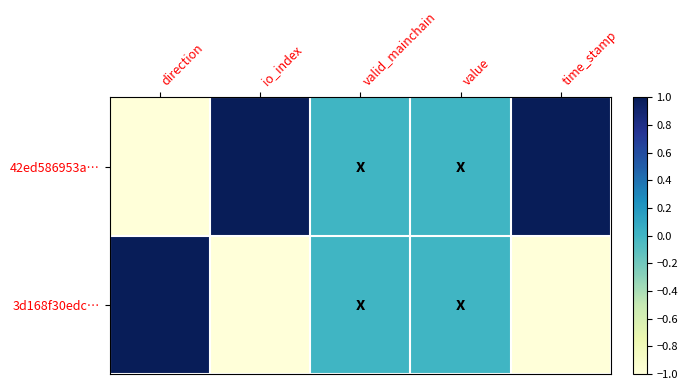

Rank the series at direction from lowest to highest value.

42ed586953a…, 3d168f30edc…